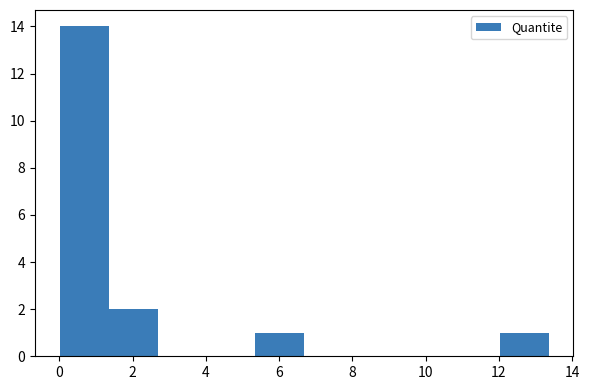

Reading left to right, list every bar in this chart as the range it spans on the x-axis followed by its height. Neither the bar edges nor the heights are printed on the chart, so give them approximately, as read against the axes.

0.0 to 1.4: 14
1.4 to 2.6: 2
2.6 to 4.0: 0
4.0 to 5.4: 0
5.4 to 6.6: 1
6.6 to 8.0: 0
8.0 to 9.4: 0
9.4 to 10.6: 0
10.6 to 12.0: 0
12.0 to 13.4: 1